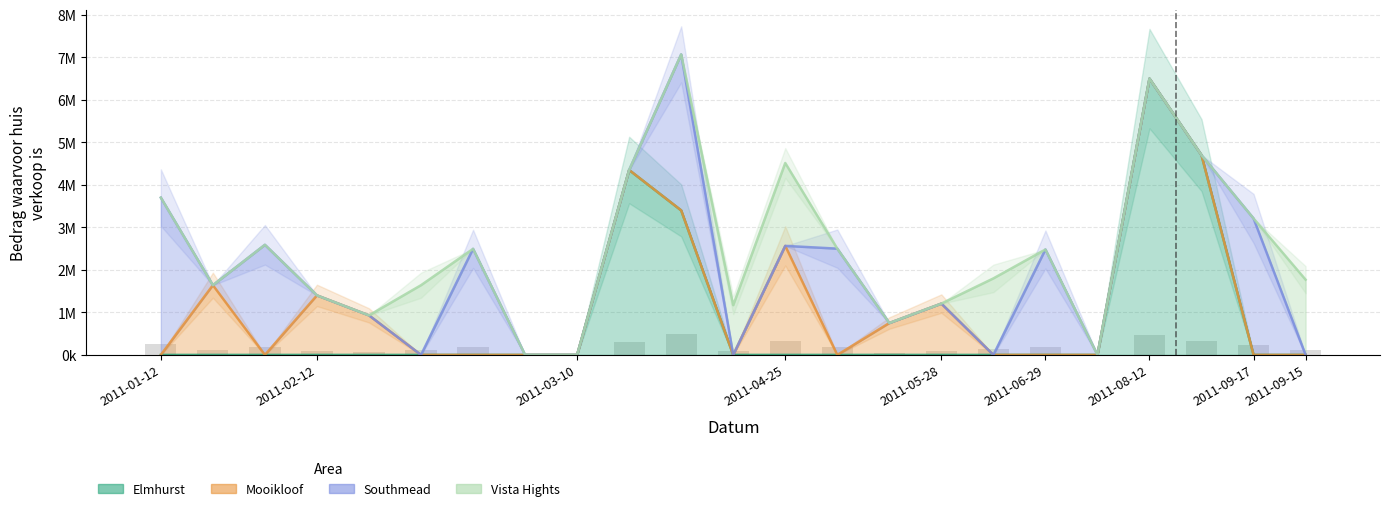

What is the difference between the maximum and minimum values in the Elmhurst series?

6500000